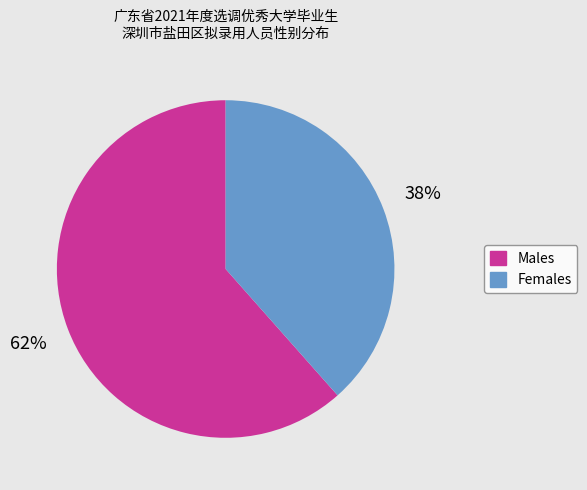

Does any single category account for the majority?

Yes